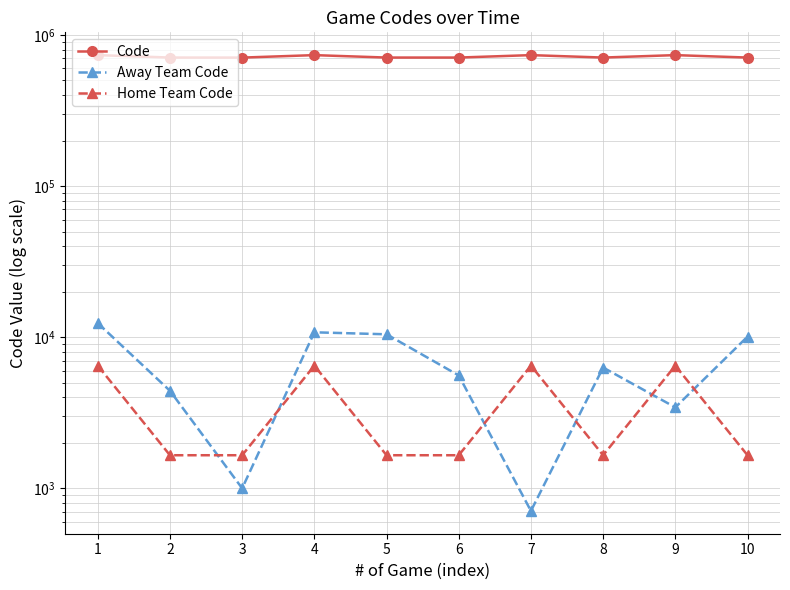

At which category does the chart reach its peak across all series?

9